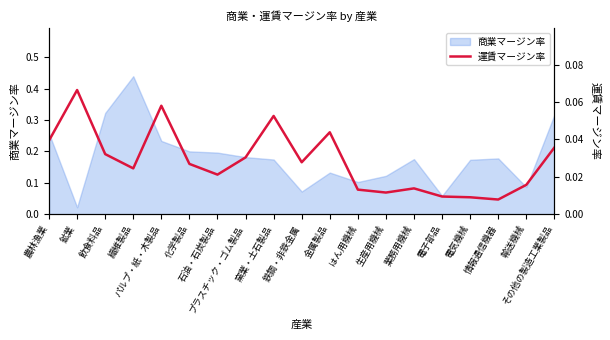

How many lines are shown in the chart?

1